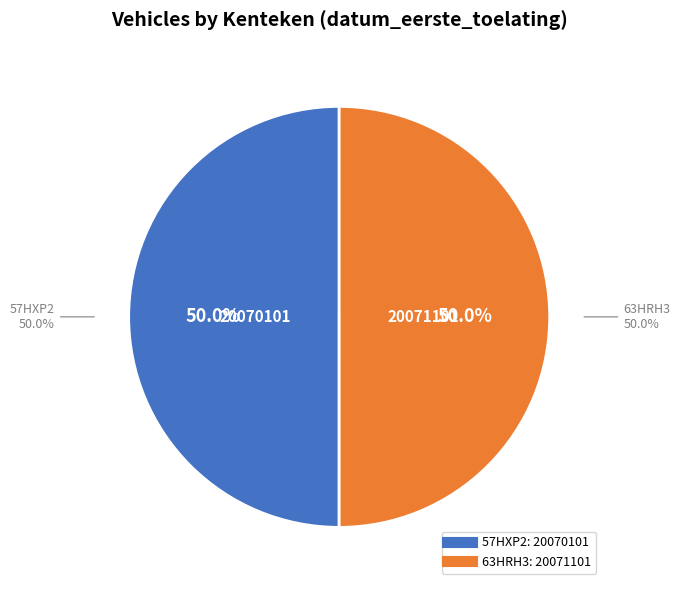

What is the largest slice in the pie chart?

63HRH3